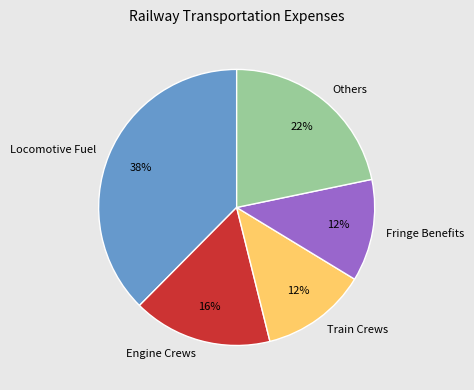

To the nearest percent, what is the average slice percentage?

20%